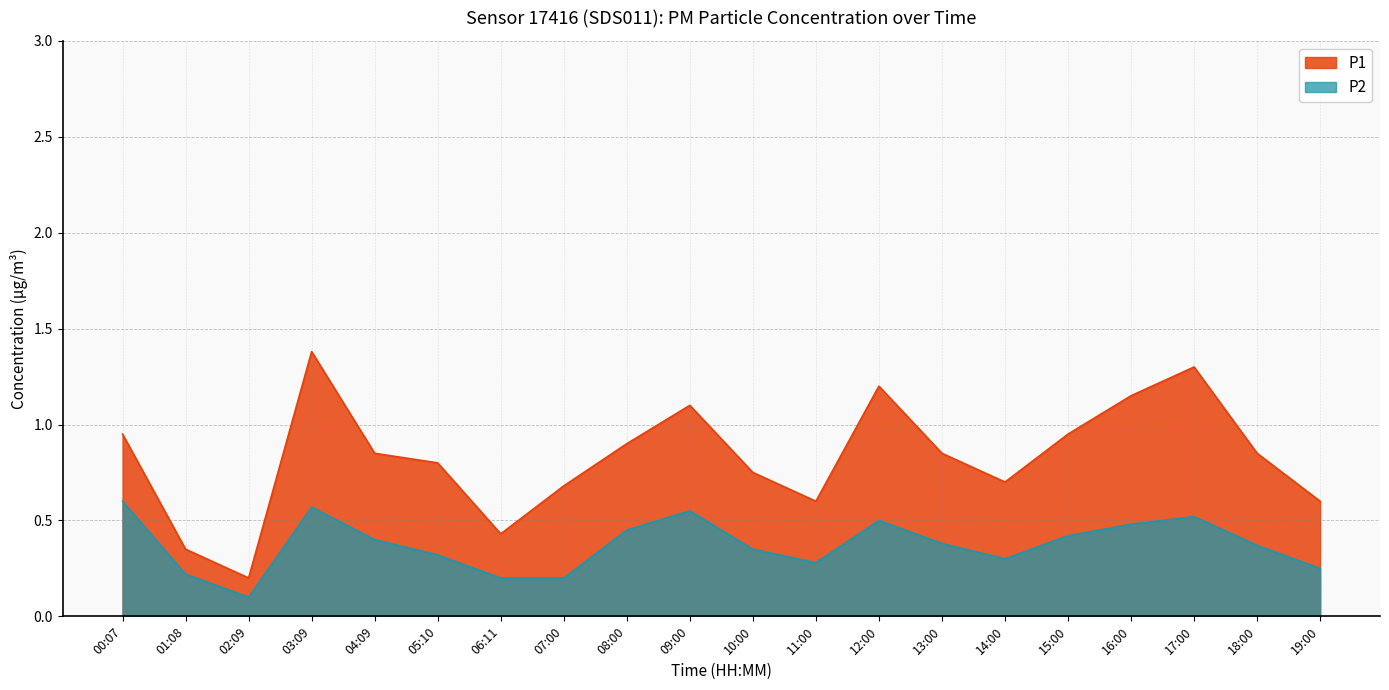

Between 02:09 and 00:07, which is larger?

00:07